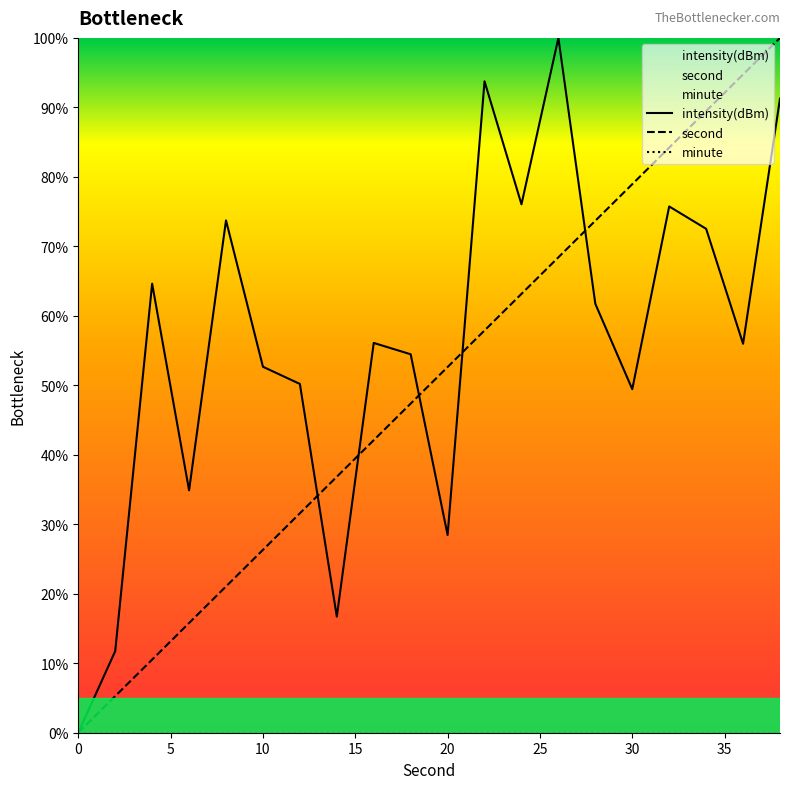

What is the value of the second point at the 6th from the left?

26.3